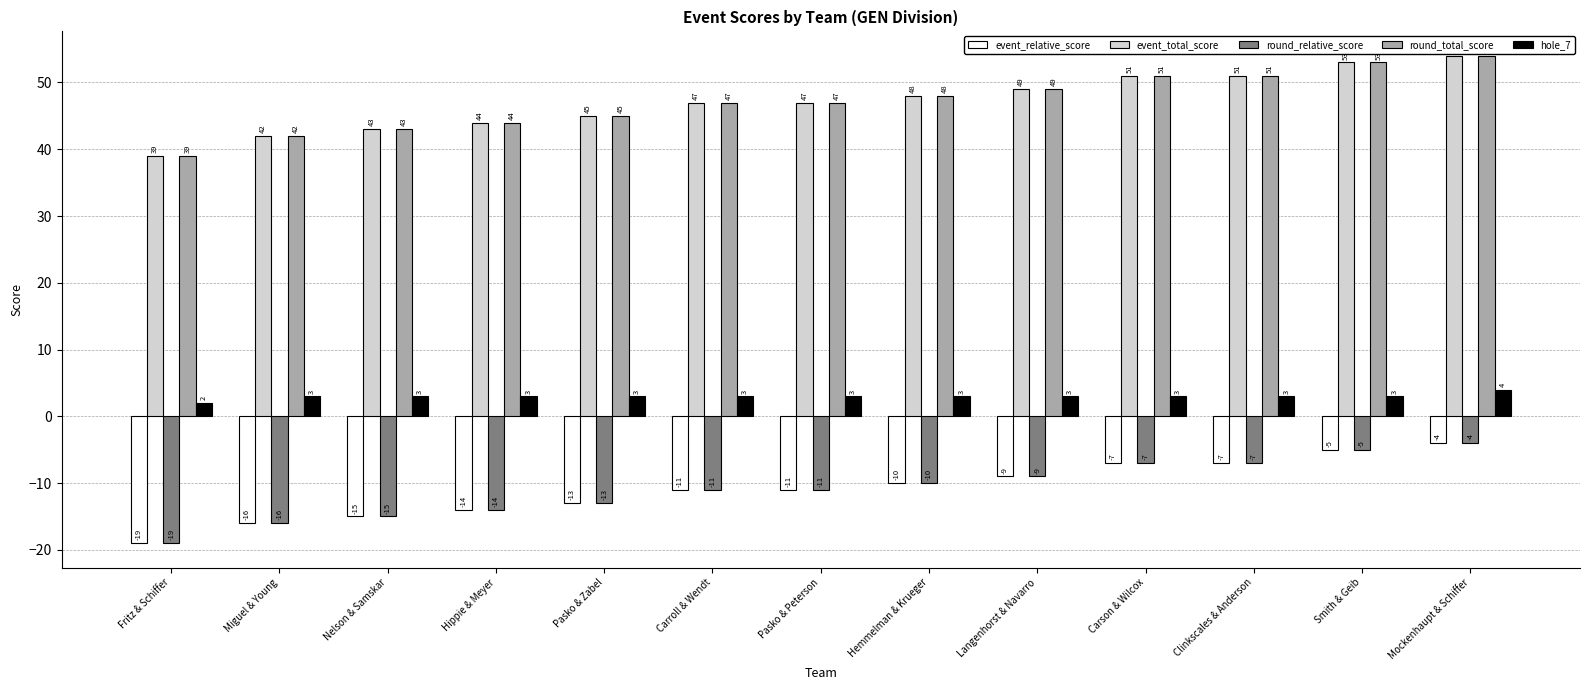

What position from the right is Carson & Wilcox?

4